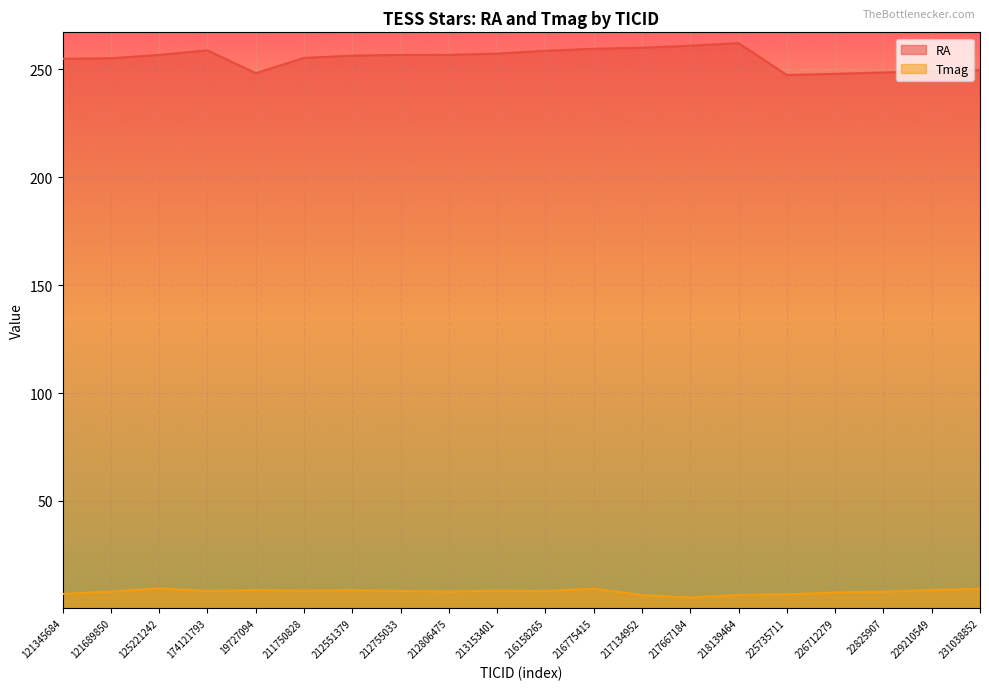

Is the value of Tmag at 19727094 greater than the value of RA at 216775415?

No